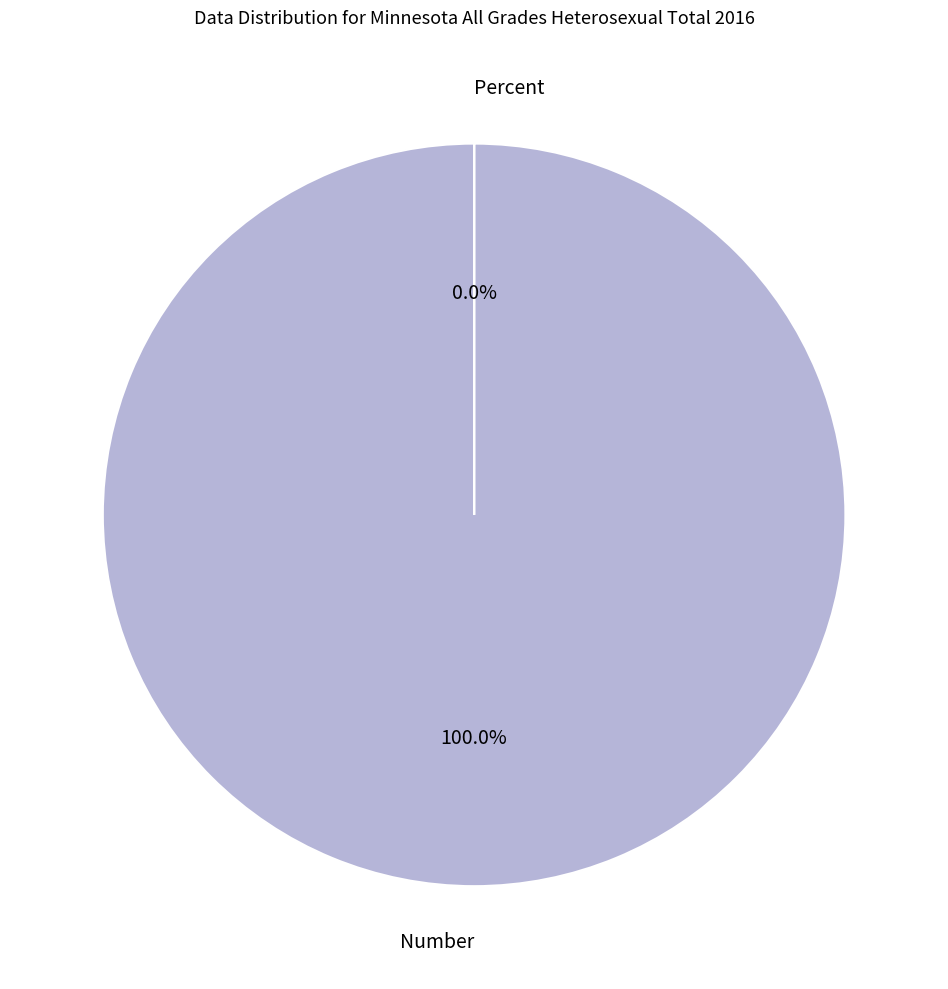

Is there any slice that represents more than half of the pie?

Yes